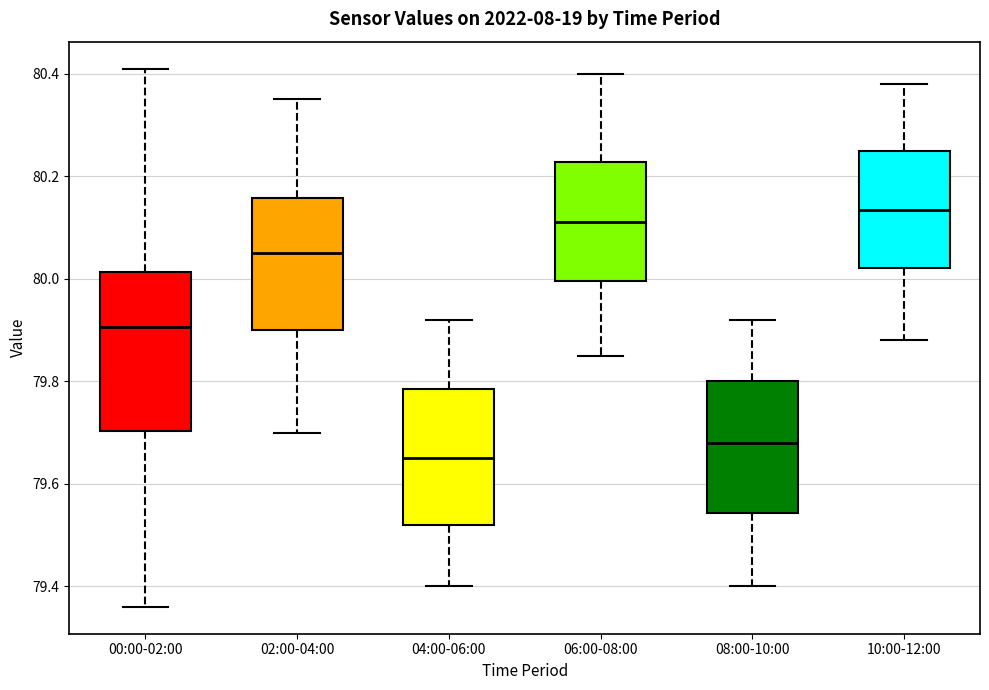

Reading left to right, read every box against the y-axis: the position of its median line, the range the box covers, and the ends of its whiskers. The values are not printed on the chart, so give them approximately, as read against the axis.

00:00-02:00: median 79.90, box 79.70 to 80.02, whiskers 79.36 to 80.42
02:00-04:00: median 80.06, box 79.90 to 80.16, whiskers 79.70 to 80.36
04:00-06:00: median 79.66, box 79.52 to 79.78, whiskers 79.40 to 79.92
06:00-08:00: median 80.12, box 80.00 to 80.22, whiskers 79.86 to 80.40
08:00-10:00: median 79.68, box 79.54 to 79.80, whiskers 79.40 to 79.92
10:00-12:00: median 80.14, box 80.02 to 80.26, whiskers 79.88 to 80.38